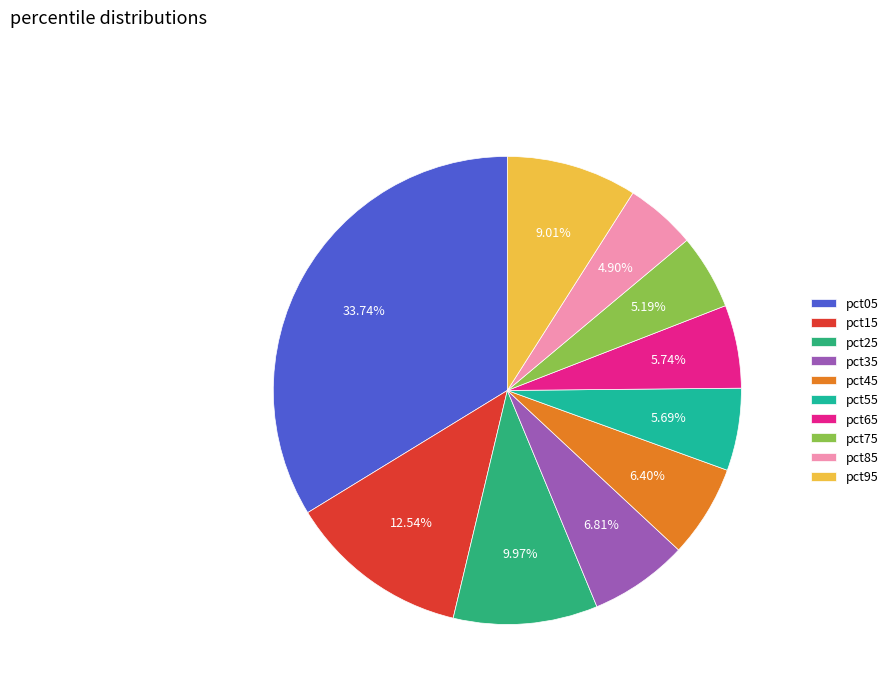

How many slices are in this pie chart?

10